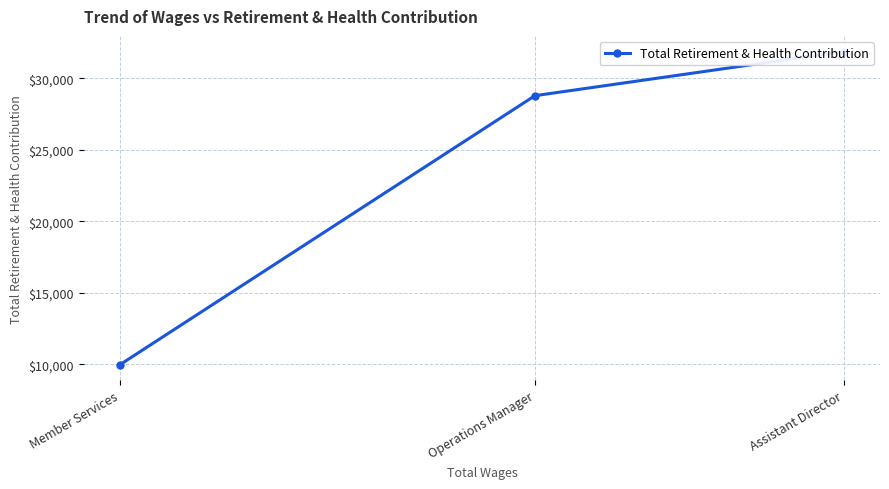

Which category has the lowest value across all series?

Member Services